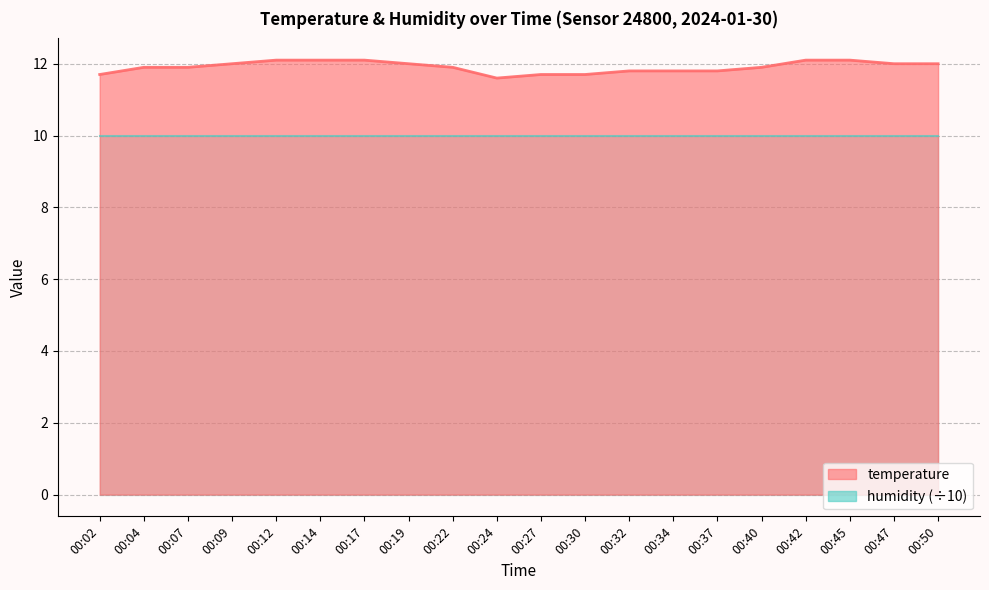

List the labels in order of value, largest first.

00:12, 00:14, 00:17, 00:42, 00:45, 00:09, 00:19, 00:47, 00:50, 00:04, 00:07, 00:22, 00:40, 00:32, 00:34, 00:37, 00:02, 00:27, 00:30, 00:24